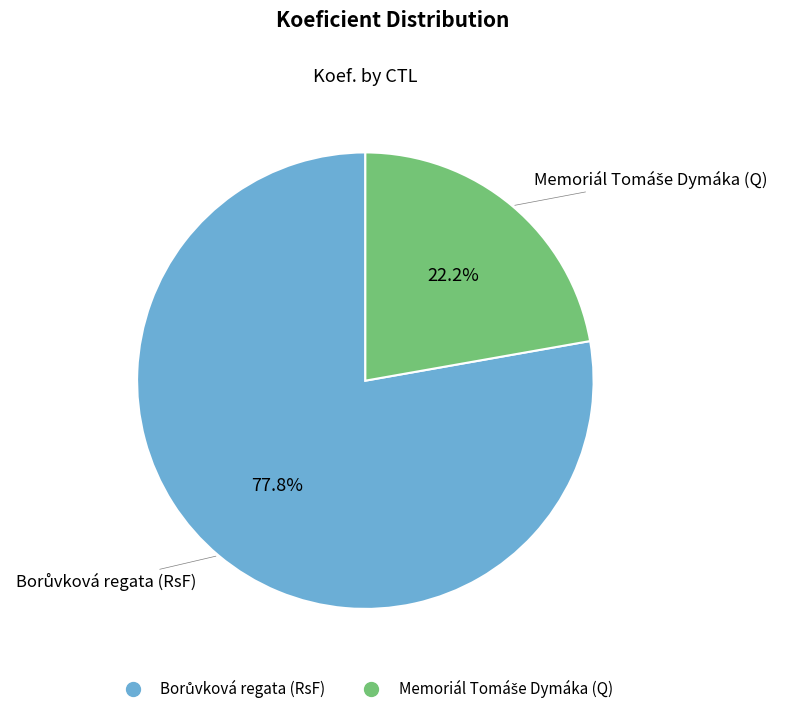

Is there a majority slice in this chart?

Yes